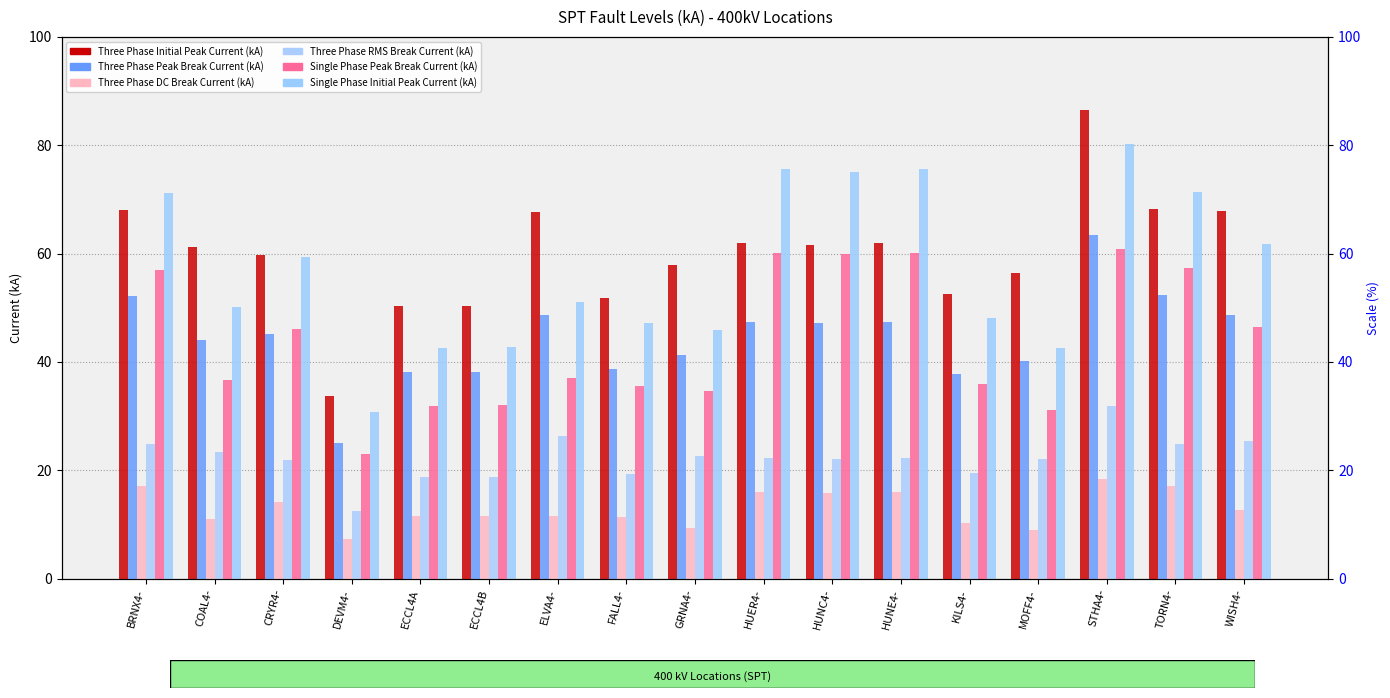

What are all the series names shown in the legend?

Three Phase Initial Peak Current (kA), Three Phase Peak Break Current (kA), Three Phase DC Break Current (kA), Three Phase RMS Break Current (kA), Single Phase Peak Break Current (kA), Single Phase Initial Peak Current (kA)